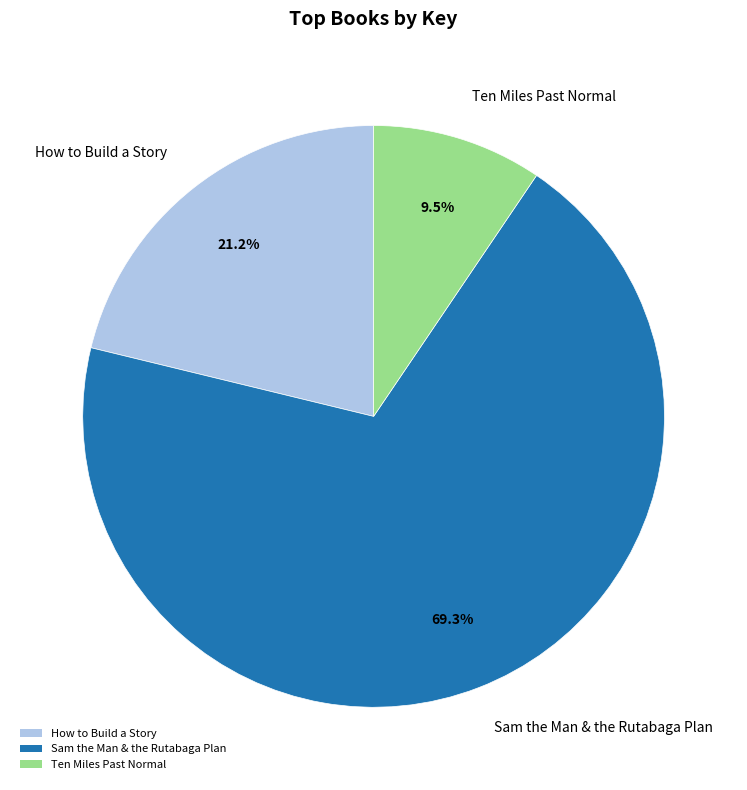

Does any single category account for the majority?

Yes